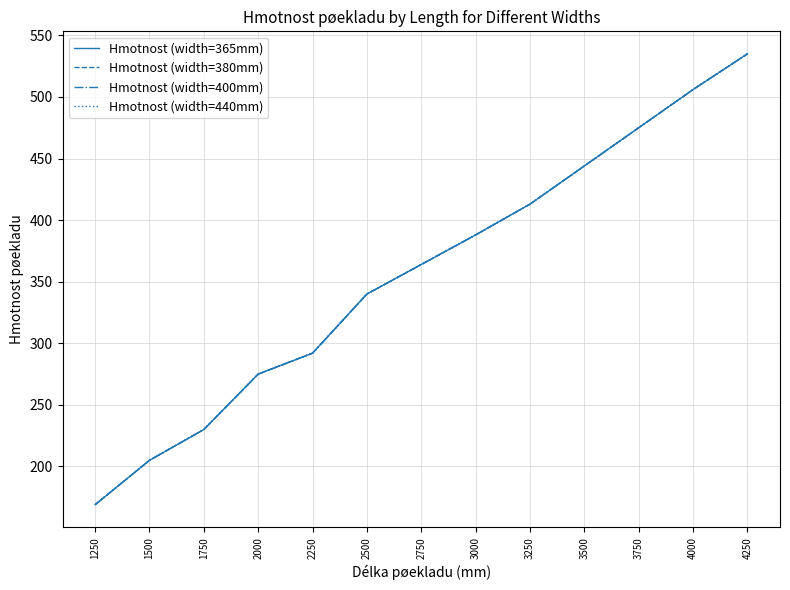

Reading left to right, transcribe all the data shown in this chart.

Hmotnost (width=365mm): 1250=169	1500=205	1750=230	2000=275	2250=292	2500=340	2750=364	3000=388	3250=413	3500=444	3750=475	4000=506	4250=535
Hmotnost (width=380mm): 1250=169	1500=205	1750=230	2000=275	2250=292	2500=340	2750=364	3000=388	3250=413	3500=444	3750=475	4000=506	4250=535
Hmotnost (width=400mm): 1250=169	1500=205	1750=230	2000=275	2250=292	2500=340	2750=364	3000=388	3250=413	3500=444	3750=475	4000=506	4250=535
Hmotnost (width=440mm): 1250=169	1500=205	1750=230	2000=275	2250=292	2500=340	2750=364	3000=388	3250=413	3500=444	3750=475	4000=506	4250=535